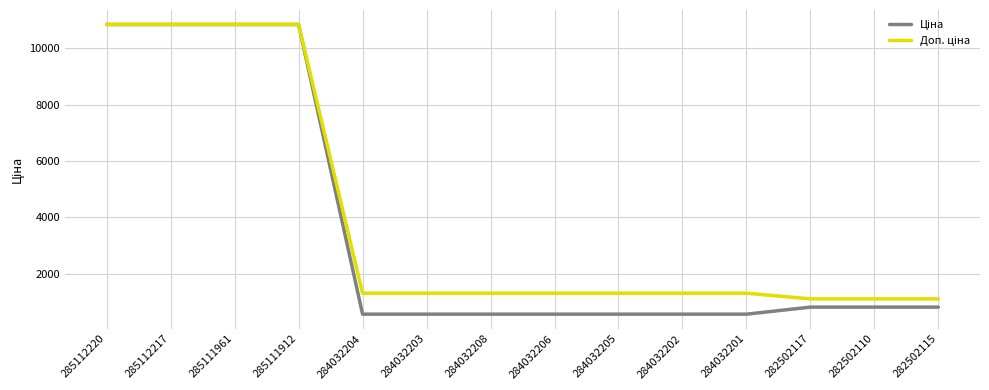

What is the total value across all series at 284032204?

1891.2